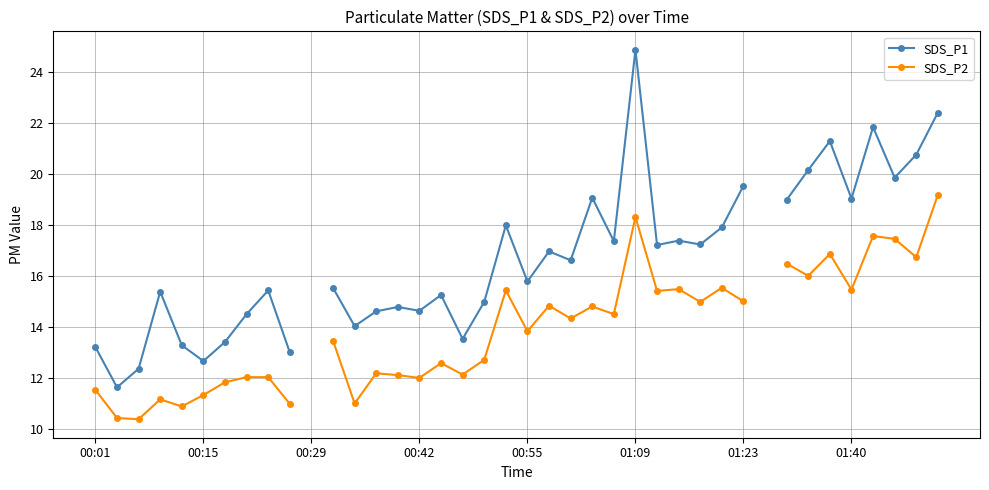

How many values in SDS_P2 are above zero?

38